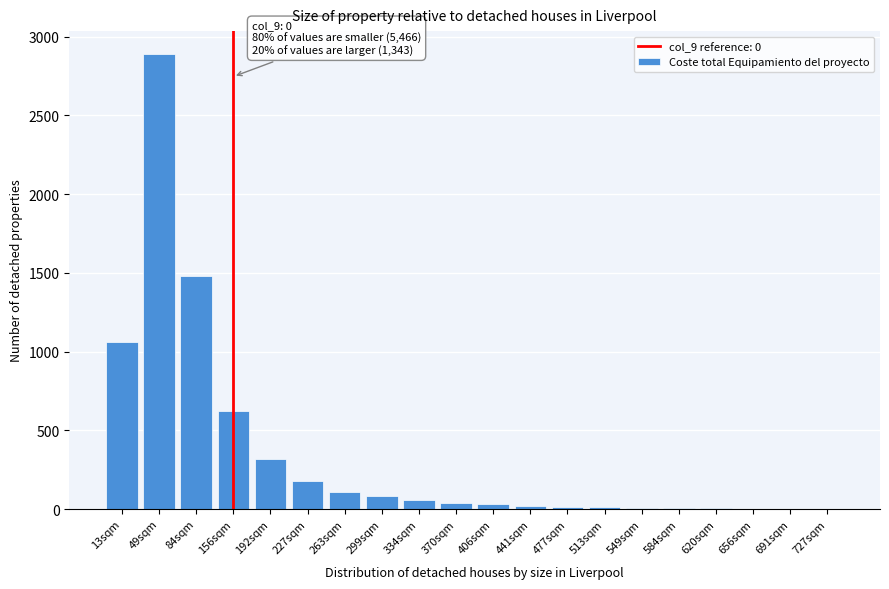

The chart shows a value of 2 at 691sqm. True or false?

True